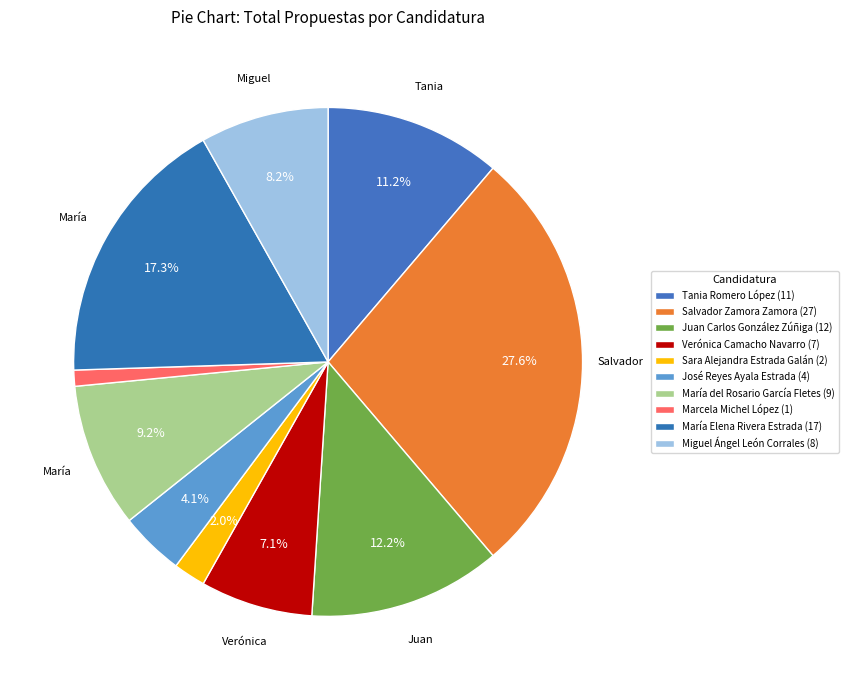

What is the largest slice in the pie chart?

Salvador Zamora Zamora